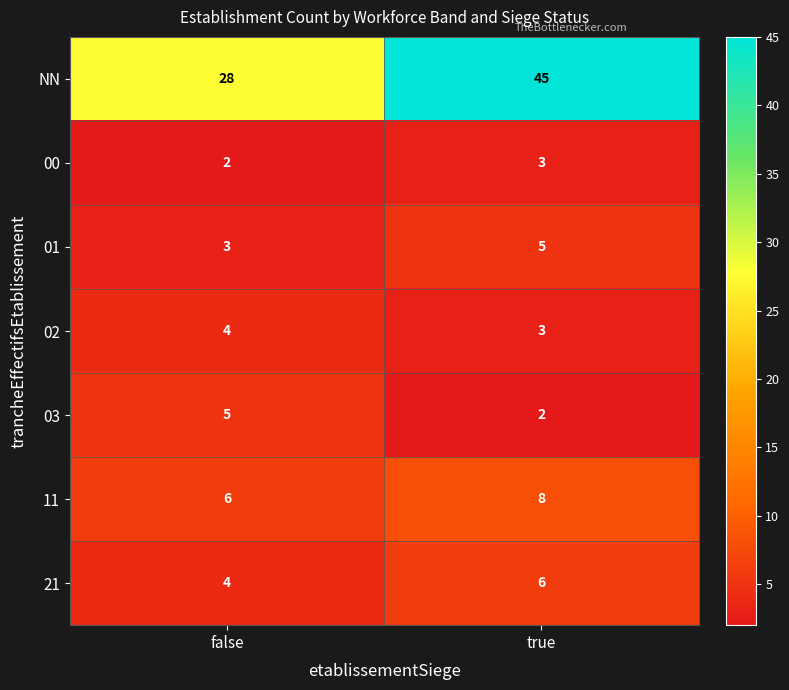

The value of NN at true is 45. True or false?

True